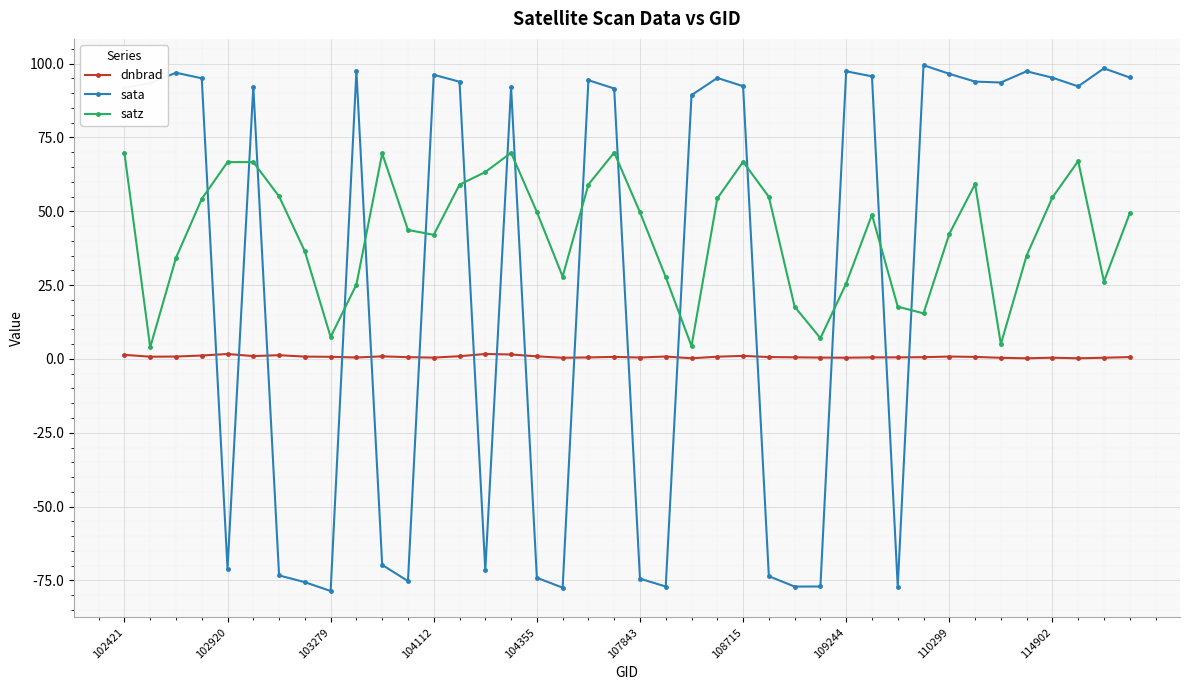

Which series has the widest spread of values?

sata